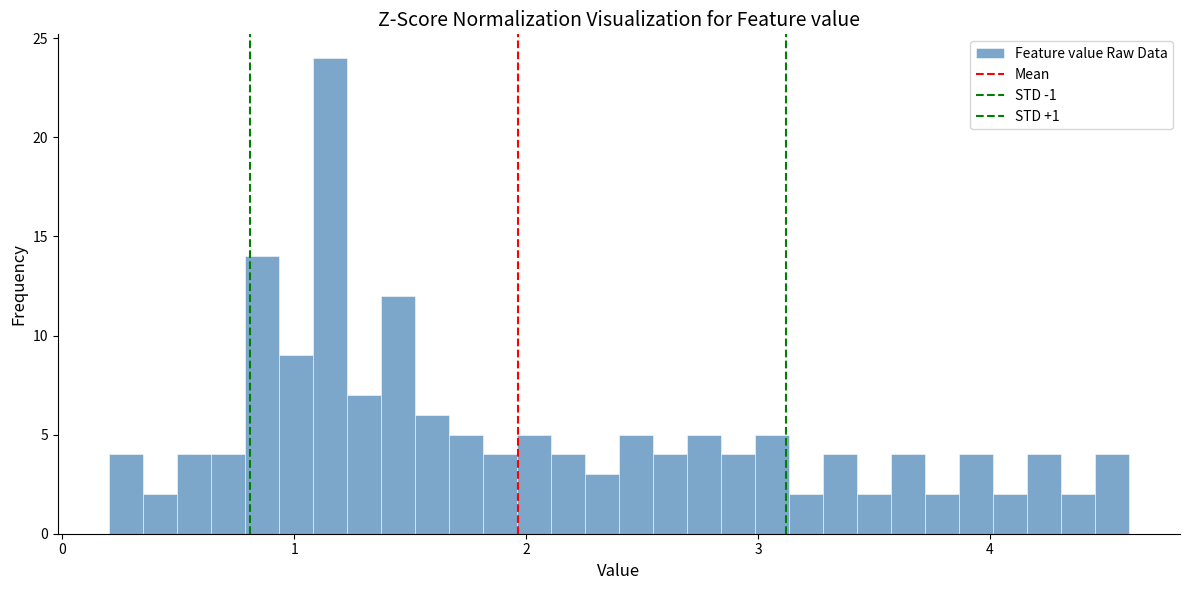

Read against the x-axis, roughly where is the centre of the tallest bar?

1.2